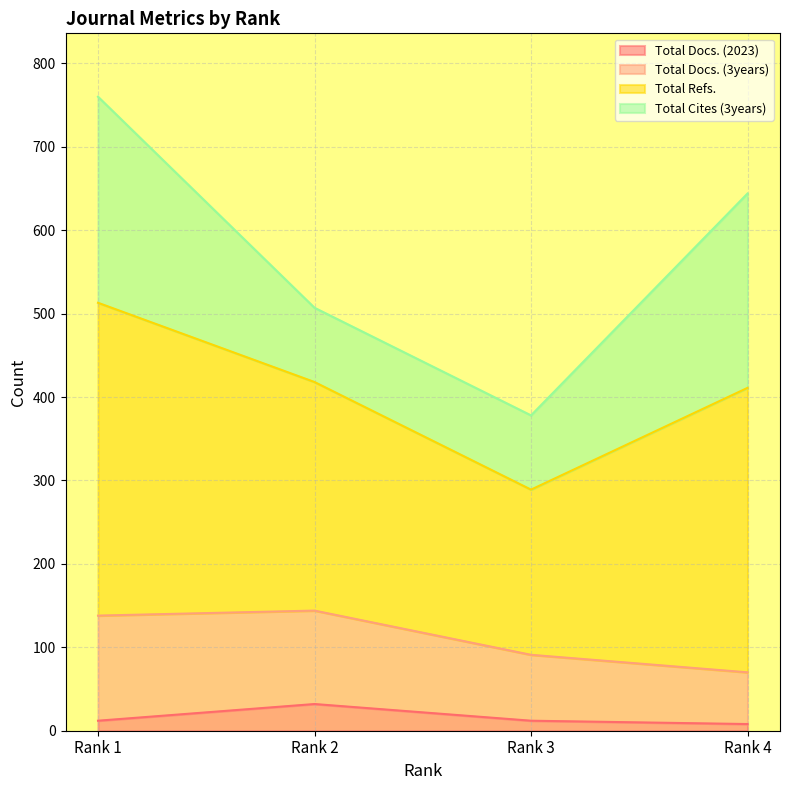

Which series has the largest total across all categories?

Total Refs.